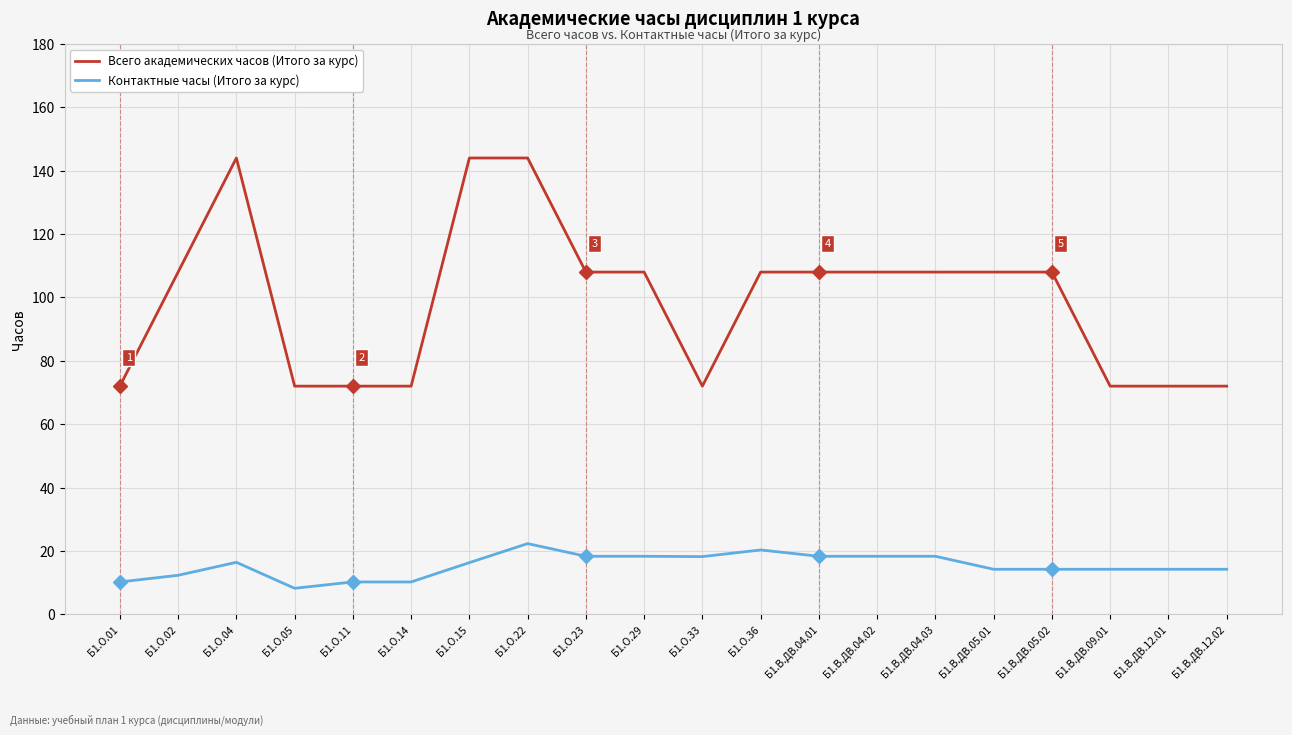

What is the approximate value of Контактные часы (Итого за курс) at Б1.В.ДВ.05.02?

14.2